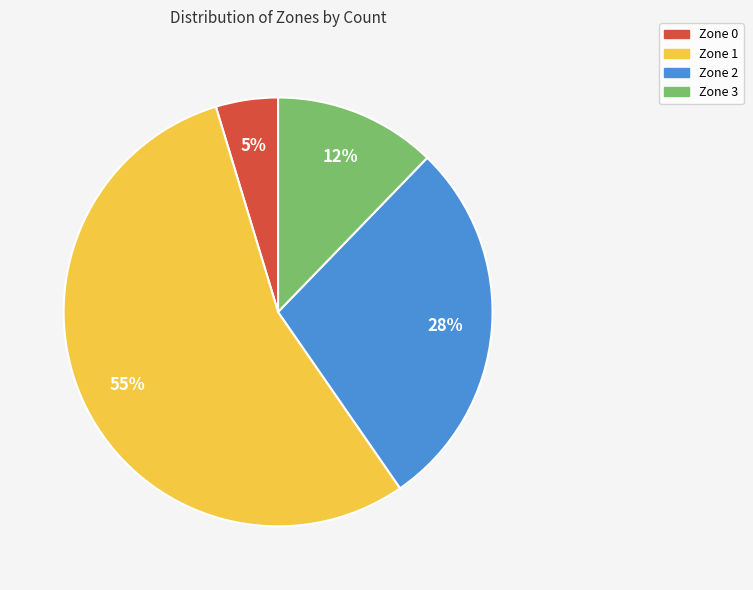

How many slices are in this pie chart?

4